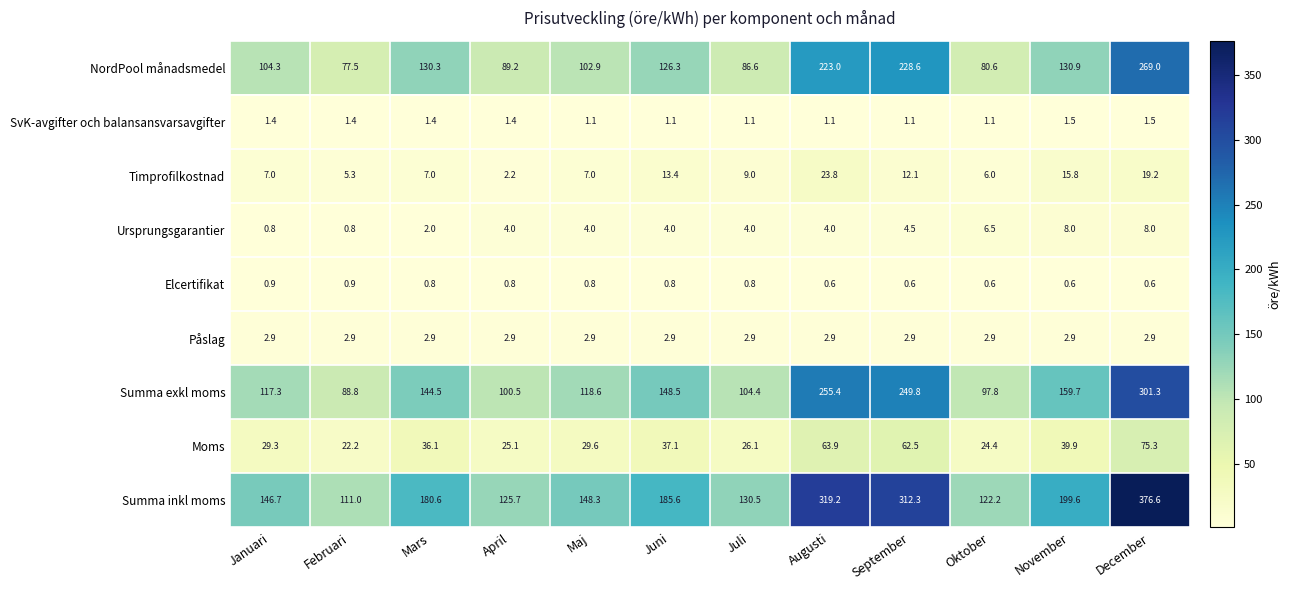

Is it true that Summa exkl moms equals 97.8 at Oktober?

True